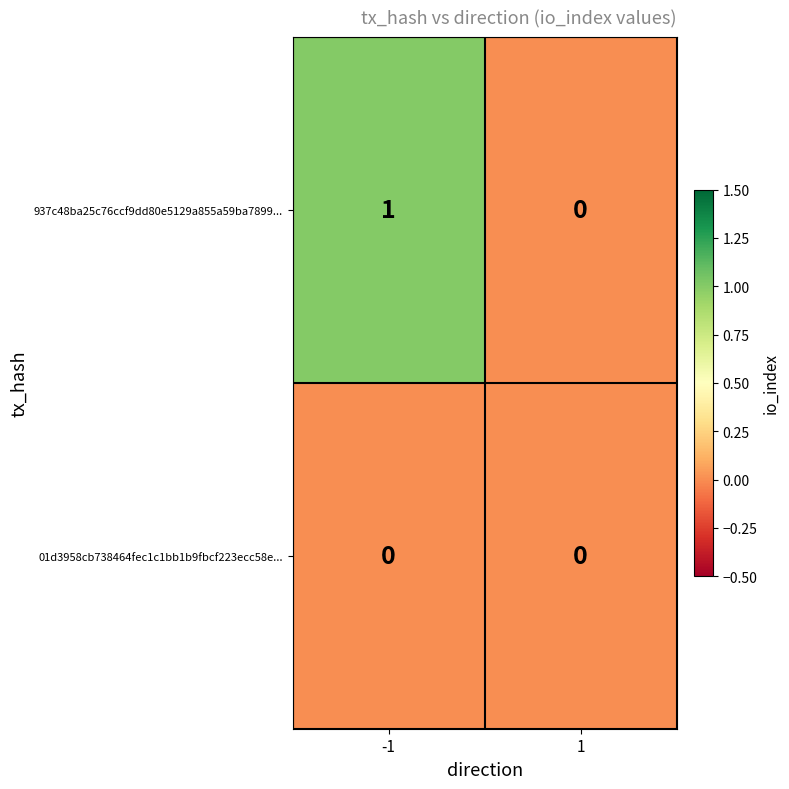

The 01d3958cb738464fec1c1bb1b9fbcf223ecc58e... series shows 0 at -1. True or false?

True